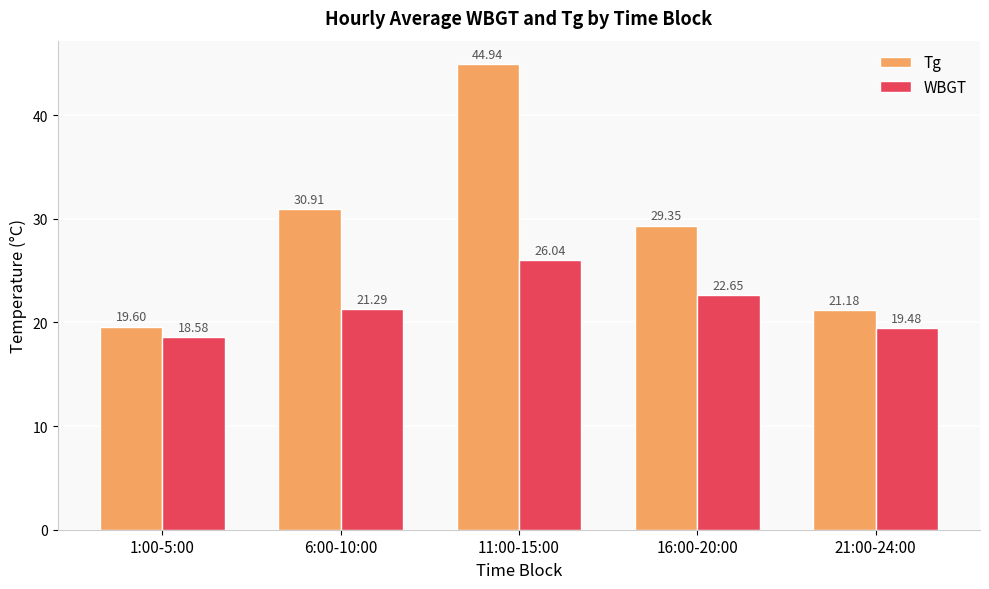

What is the spread (max minus min) of values at 6:00-10:00?

9.6